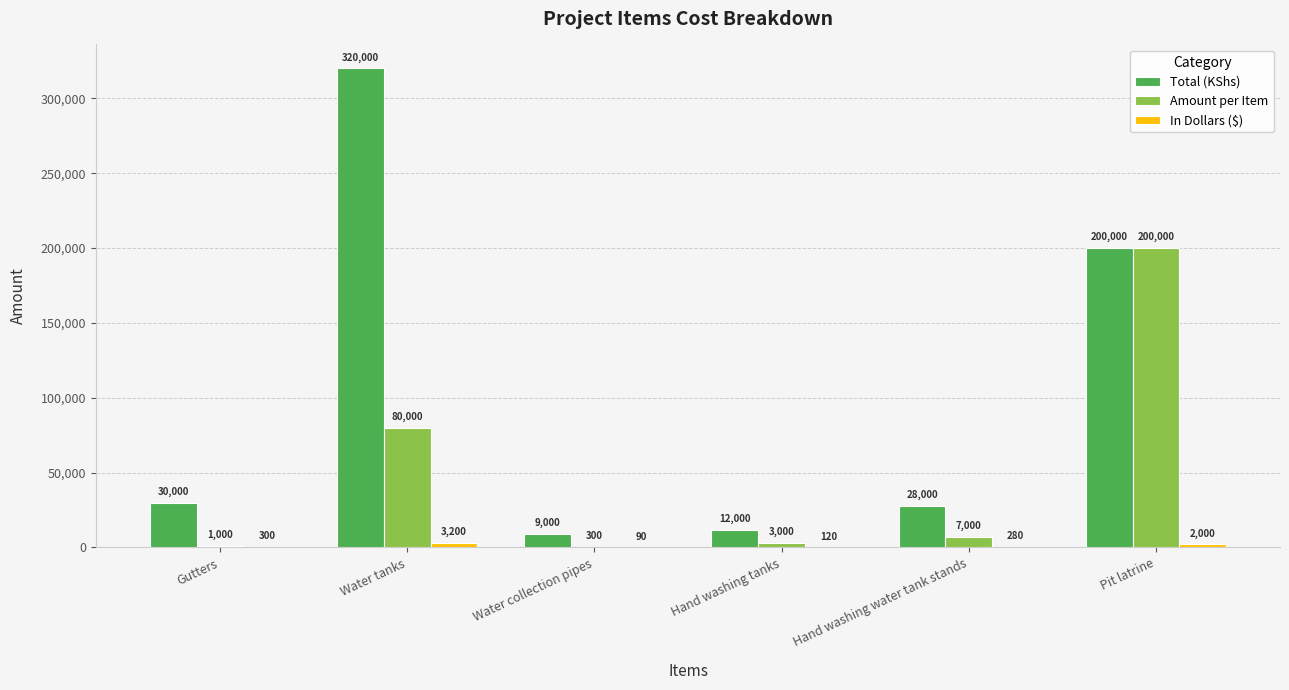

How many series are shown in this chart?

3